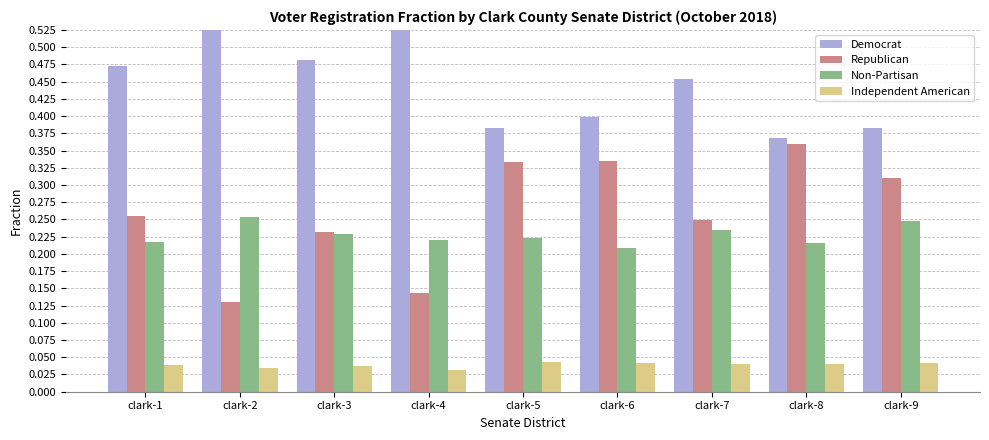

Which category has the lowest value in the Democrat series?

clark-8